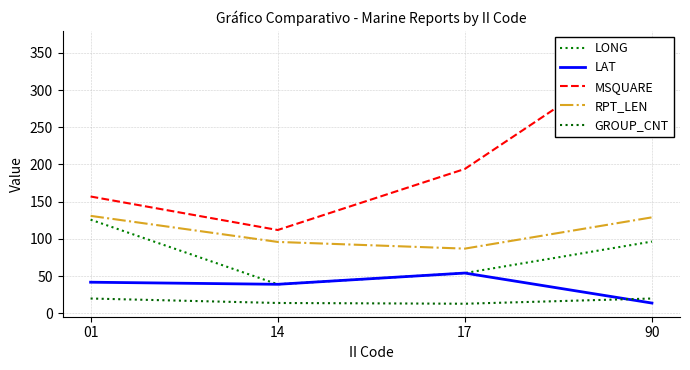

Where is the first local minimum for LAT?

14